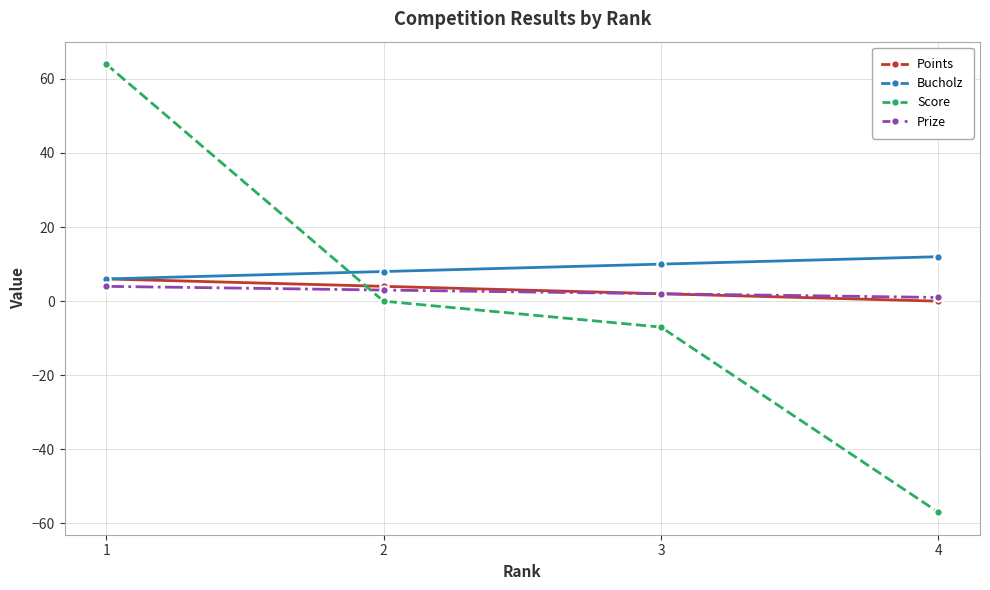

How many lines are shown in the chart?

4